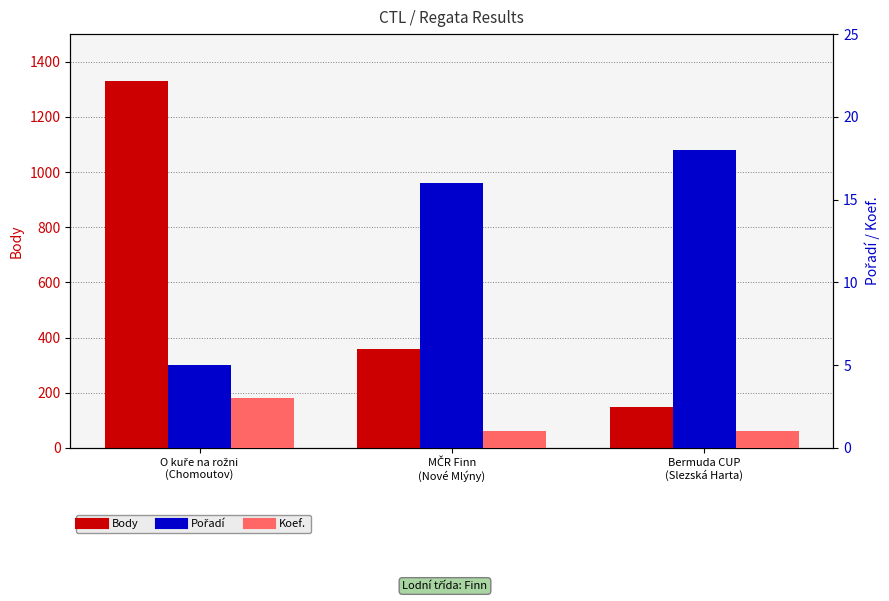

Read the Pořadí value at MČR Finn
(Nové Mlýny).

16